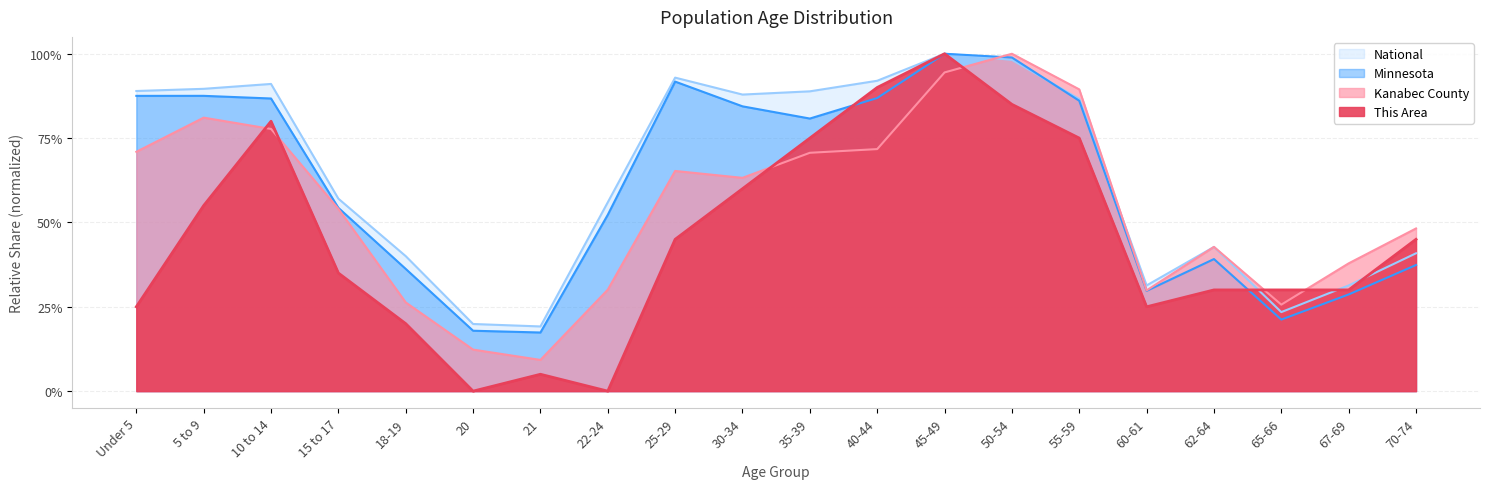

Reading right to left, what are all the values shown in this chart?

This Area: 70-74=0.5	67-69=0.3	65-66=0.3	62-64=0.3	60-61=0.2	55-59=0.8	50-54=0.8	45-49=1.0	40-44=0.9	35-39=0.8	30-34=0.6	25-29=0.5	22-24=0.0	21=0.1	20=0.0	18-19=0.2	15 to 17=0.3	10 to 14=0.8	5 to 9=0.6	Under 5=0.2
Kanabec County: 70-74=0.5	67-69=0.4	65-66=0.3	62-64=0.4	60-61=0.3	55-59=0.9	50-54=1.0	45-49=0.9	40-44=0.7	35-39=0.7	30-34=0.6	25-29=0.7	22-24=0.3	21=0.1	20=0.1	18-19=0.3	15 to 17=0.5	10 to 14=0.8	5 to 9=0.8	Under 5=0.7
Minnesota: 70-74=0.4	67-69=0.3	65-66=0.2	62-64=0.4	60-61=0.3	55-59=0.9	50-54=1.0	45-49=1.0	40-44=0.9	35-39=0.8	30-34=0.8	25-29=0.9	22-24=0.5	21=0.2	20=0.2	18-19=0.4	15 to 17=0.5	10 to 14=0.9	5 to 9=0.9	Under 5=0.9
National: 70-74=0.4	67-69=0.3	65-66=0.2	62-64=0.4	60-61=0.3	55-59=0.9	50-54=1.0	45-49=1.0	40-44=0.9	35-39=0.9	30-34=0.9	25-29=0.9	22-24=0.6	21=0.2	20=0.2	18-19=0.4	15 to 17=0.6	10 to 14=0.9	5 to 9=0.9	Under 5=0.9